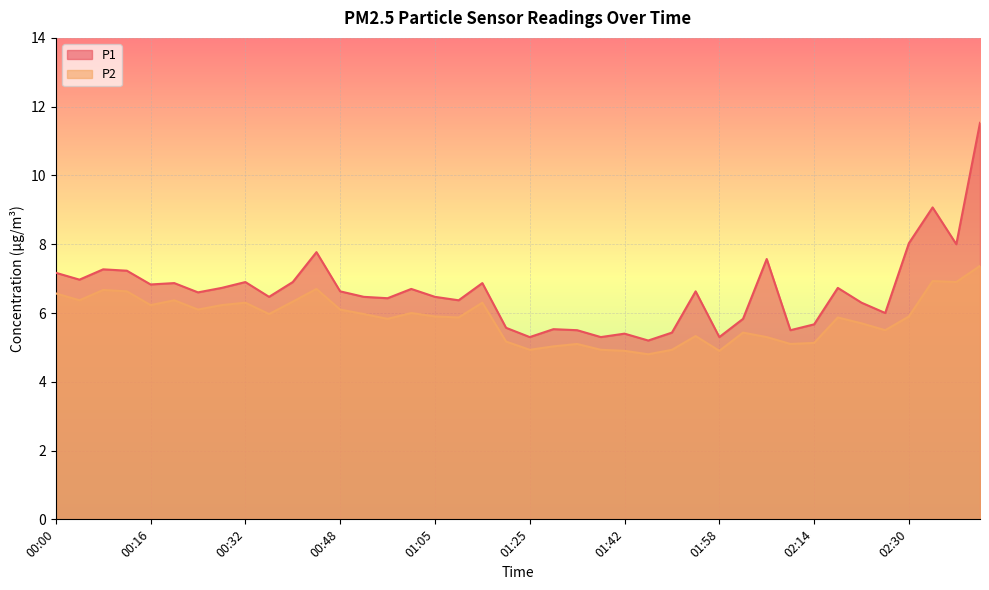

What is the label of the 39th point from the left?

02:38